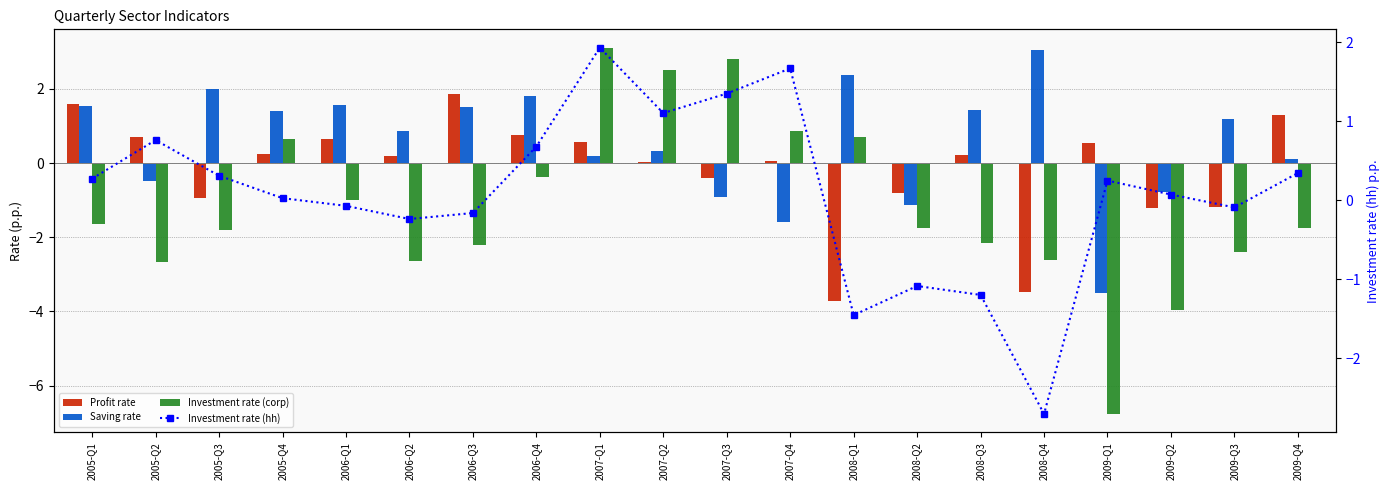

What is the difference between the highest and lowest values at 2007-Q1?

2.9